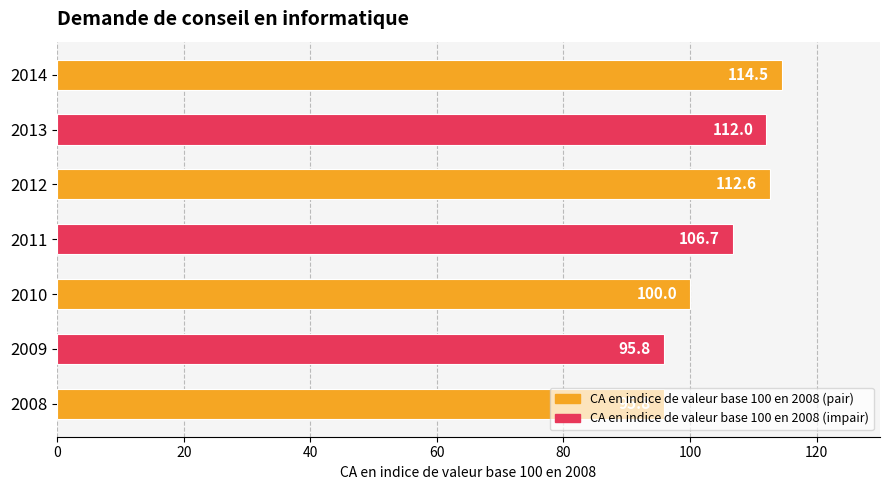

What is the difference between the maximum and minimum values?

18.7